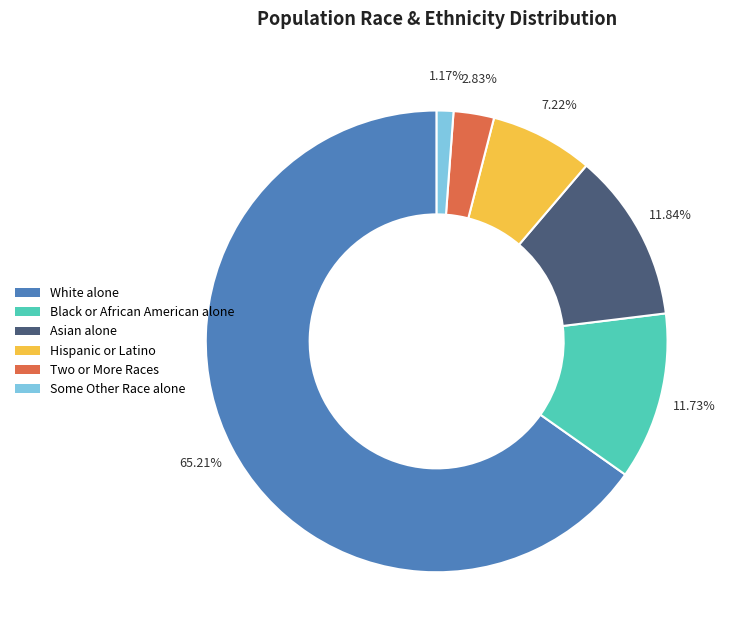

Which has a higher value, White alone or Two or More Races?

White alone